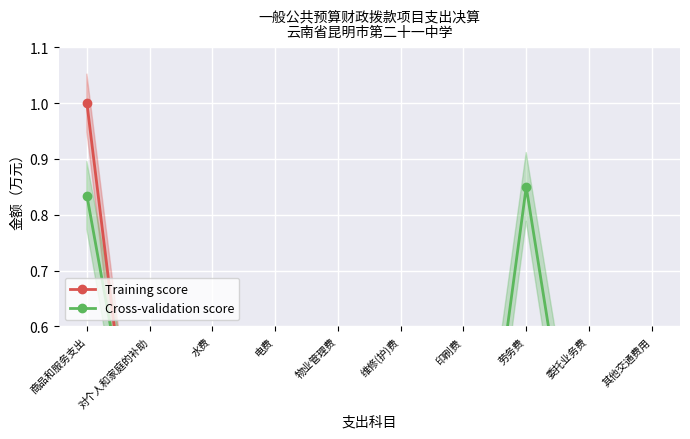

List the labels in order of Training score value, largest first.

商品和服务支出, 劳务费, 维修(护)费, 物业管理费, 对个人和家庭的补助, 委托业务费, 水费, 电费, 其他交通费用, 印刷费